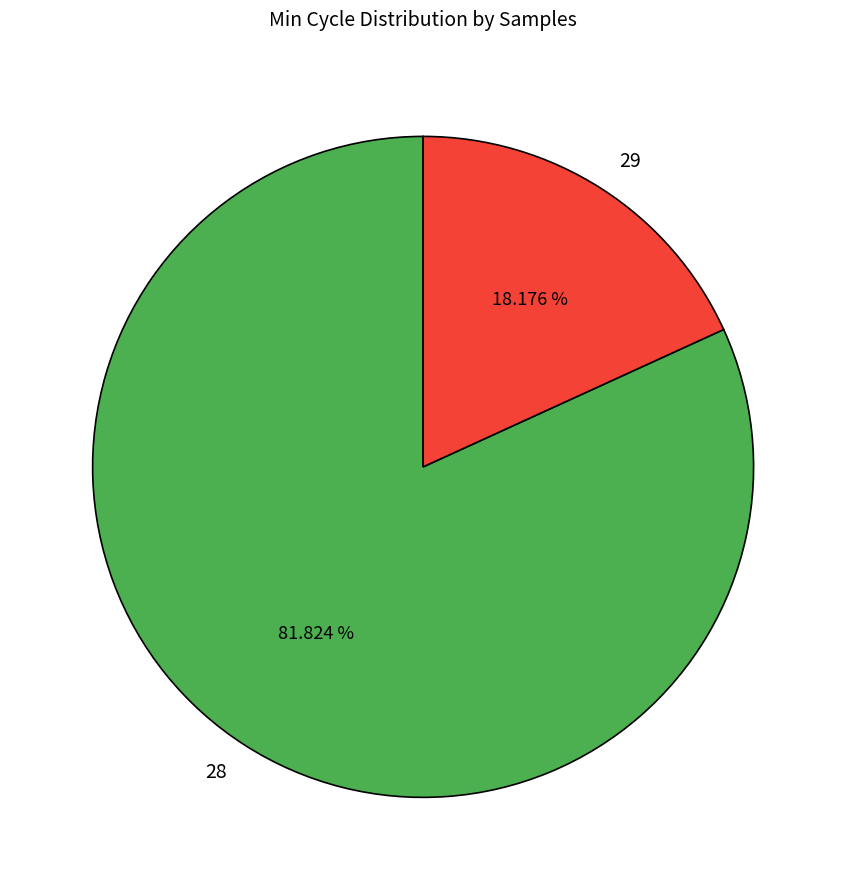

Do 29 and 28 together represent more than half of the pie?

Yes